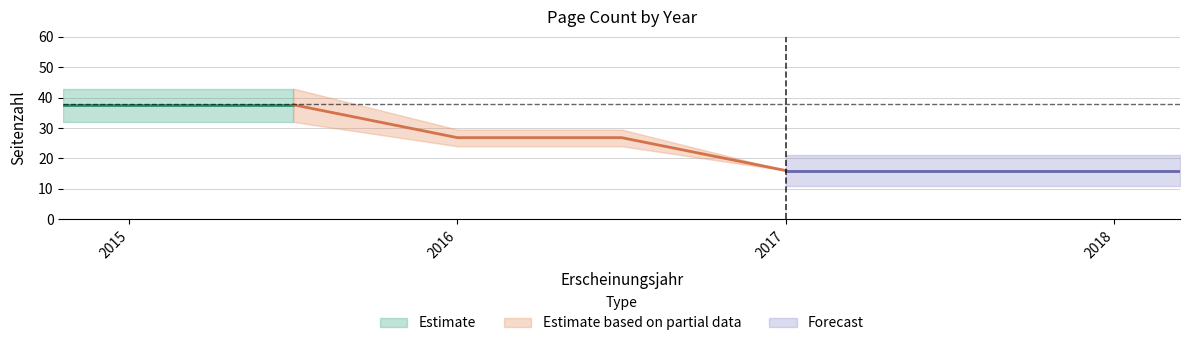

What is the value of the 1st point from the left?

38